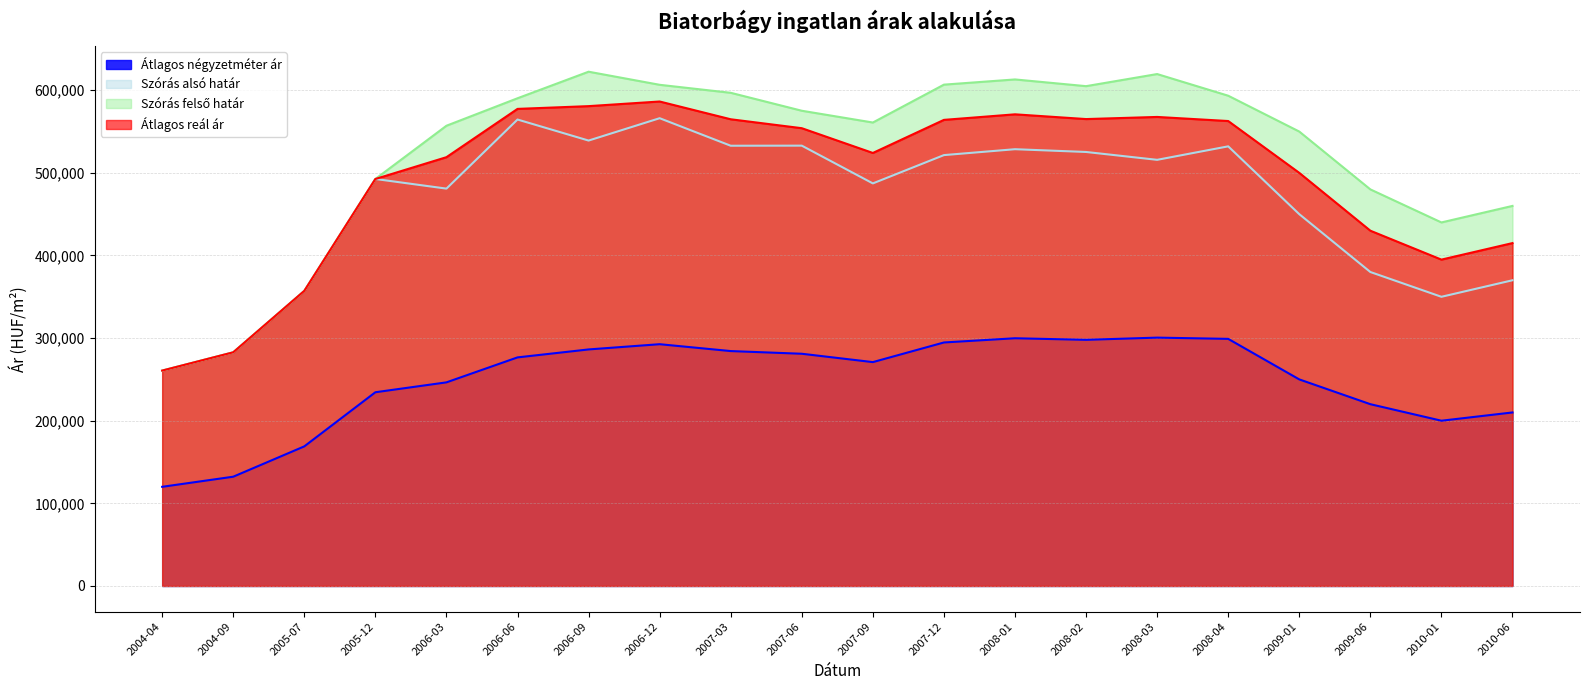

Reading left to right, extract all data points from this chart.

Átlagos négyzetméter ár: 119996	132234	168947	234458	246423	276646	286278	292612	284299	281050	270935	294704	299813	297912	300579	299069	250000	220000	200000	210000
Szórás alsó határ: 260678	282813	357182	492597	480935	564566	539108	566163	532842	532947	487246	521499	528644	525288	515783	532105	450000	380000	350000	370000
Szórás felső határ: 260678	282813	357182	492597	557049	590312	622450	606601	596914	575199	560944	606791	613090	604954	619613	593387	550000	480000	440000	460000
Átlagos reál ár: 260678	282813	357182	492597	518992	577439	580779	586382	564878	554073	524095	564145	570867	565121	567698	562746	500000	430000	395000	415000